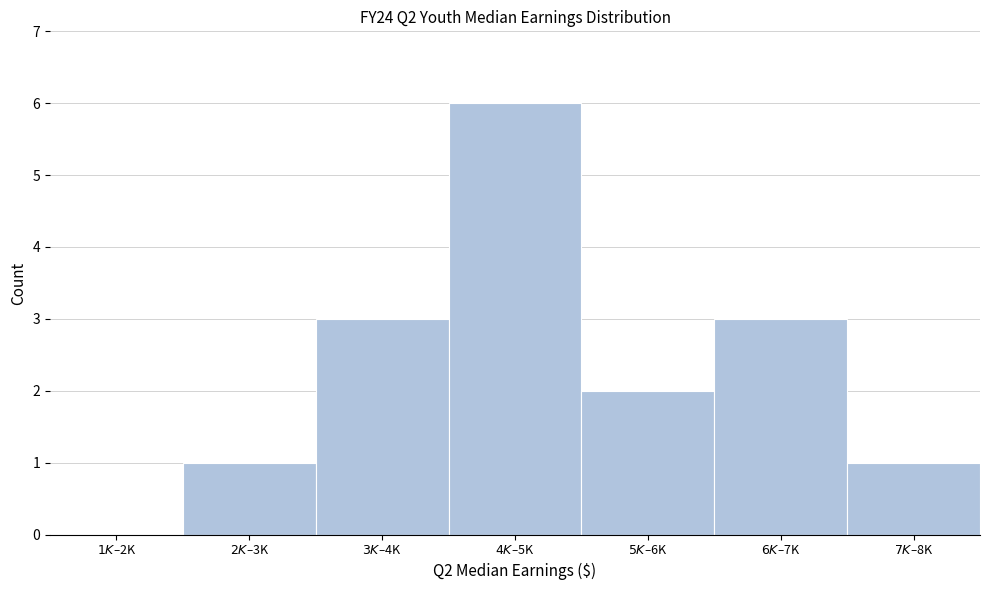

What is the sum of all values?

16